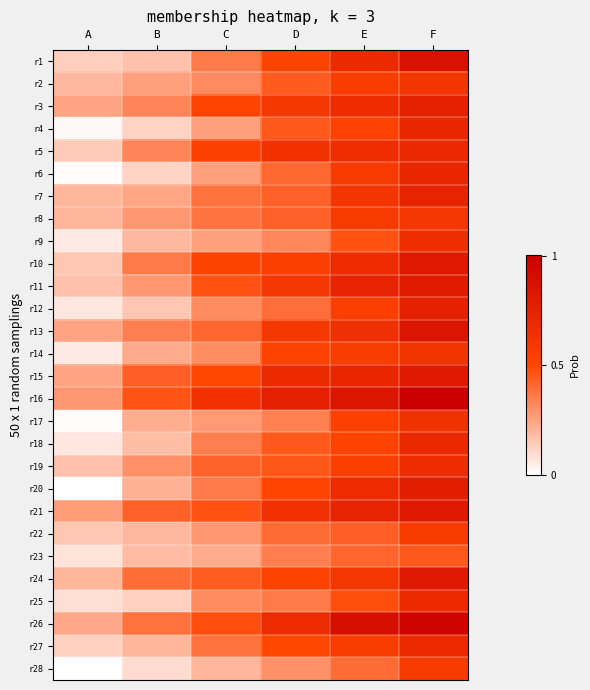

What is the difference between the highest and lowest values at C?

39.4